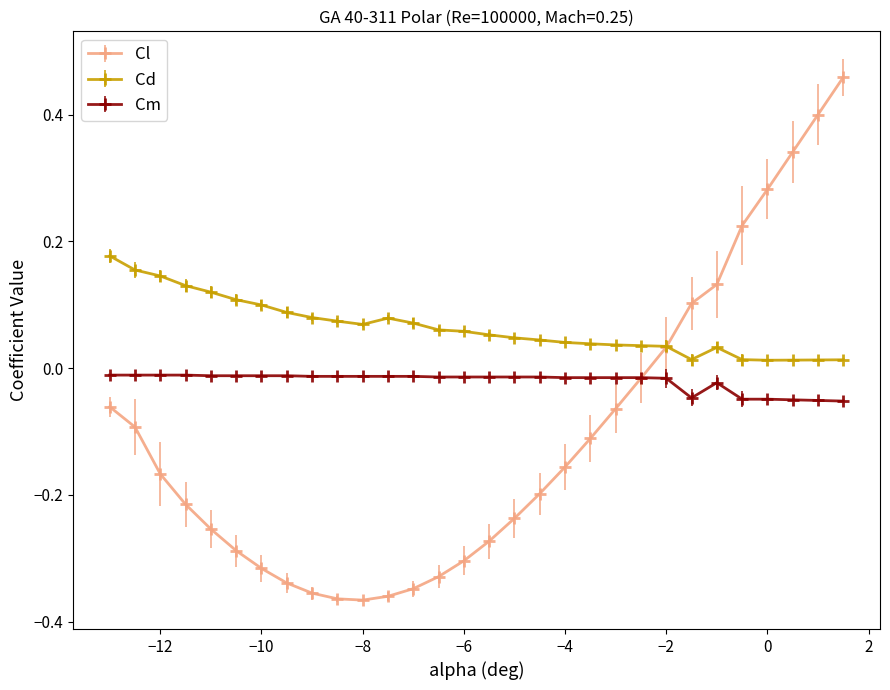

Is this an area chart (filled region under the line)?

No